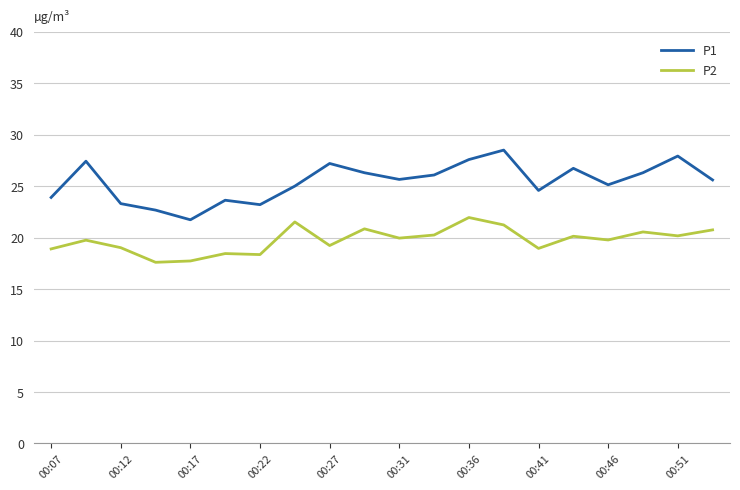

Which series has the widest spread of values?

P1